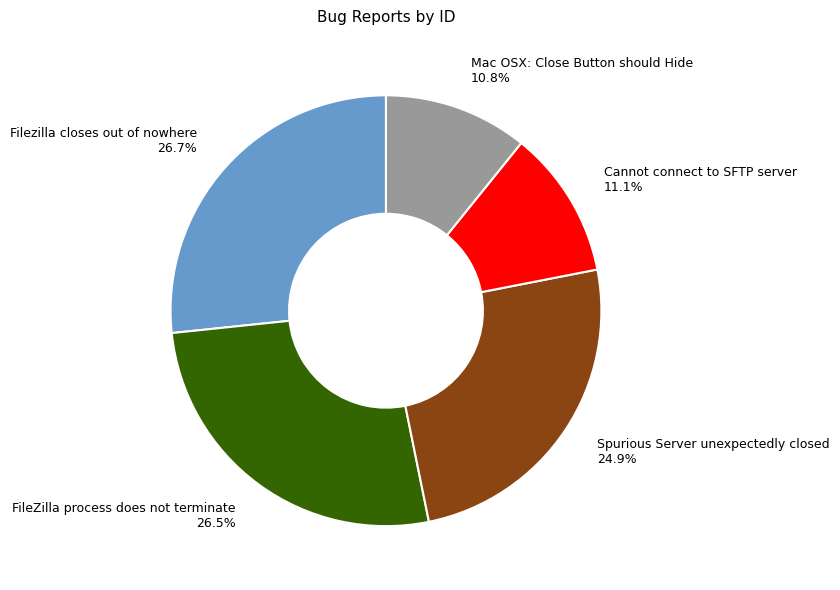

Does any single category account for the majority?

No